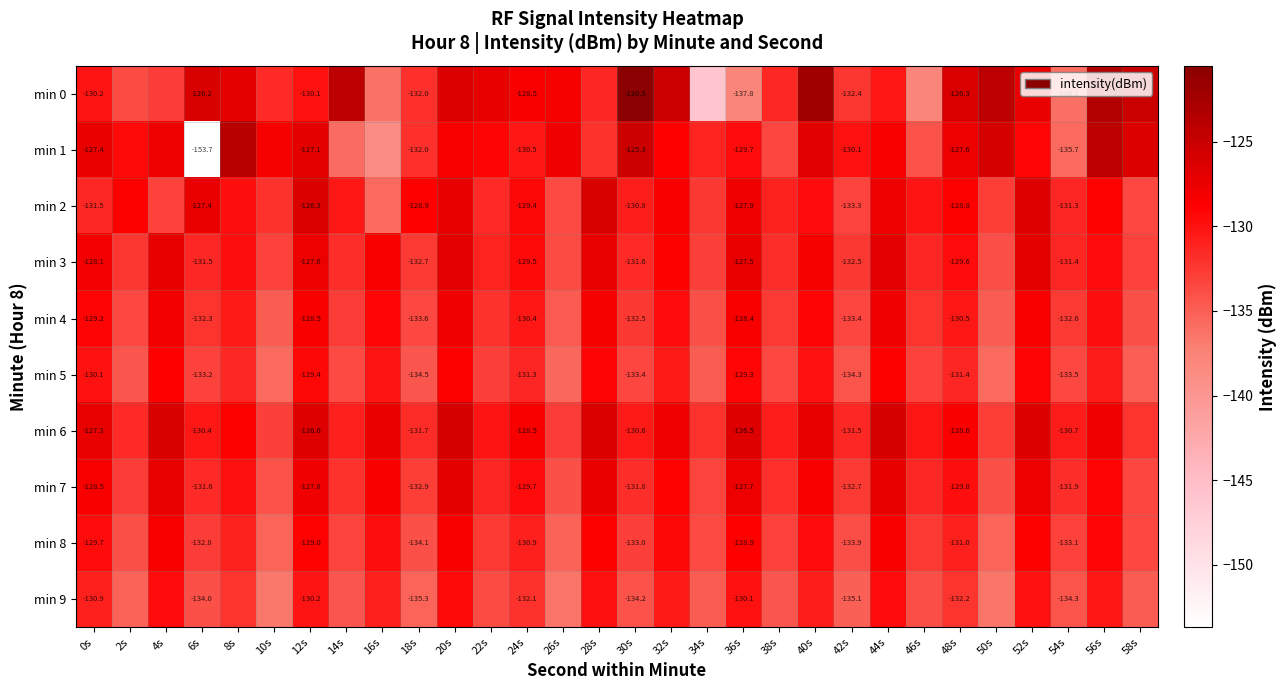

What is the difference between the highest and lowest values at 56s?

7.3